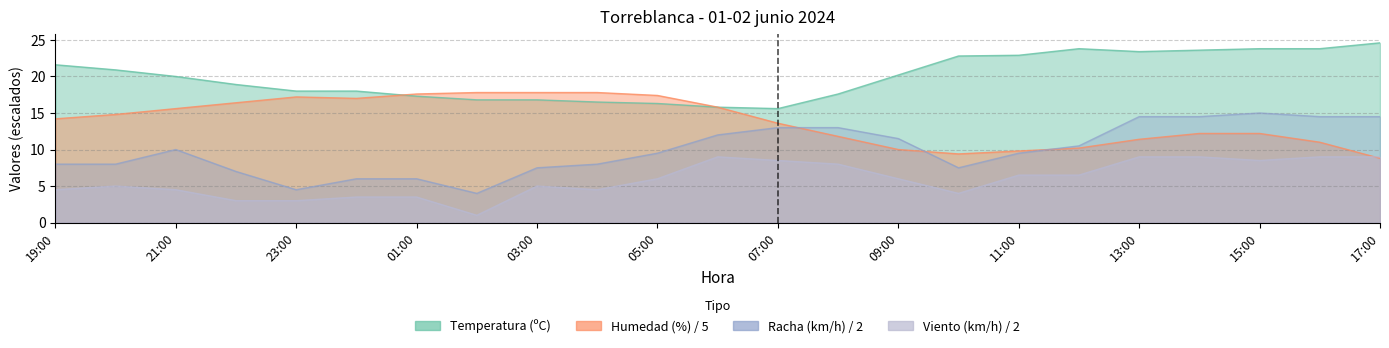

Rank the series at 02:00 from lowest to highest value.

Velocidad del viento (km/h), Racha (km/h), Temperatura (ºC), Humedad (%)